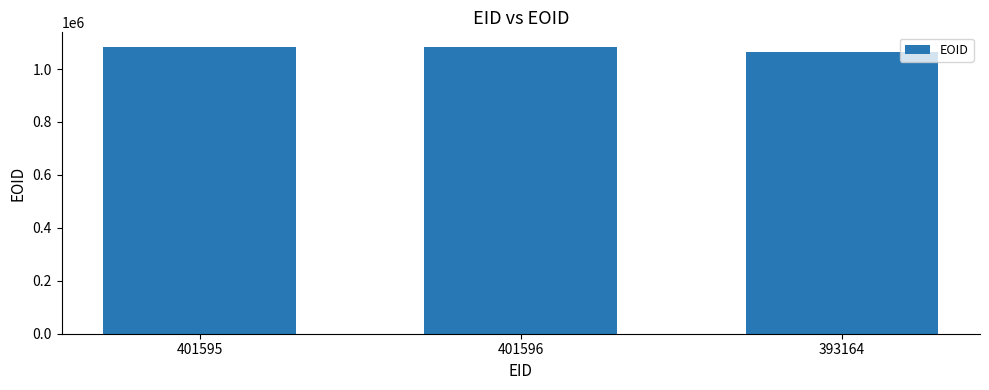

Between 393164 and 401595, which is larger?

401595